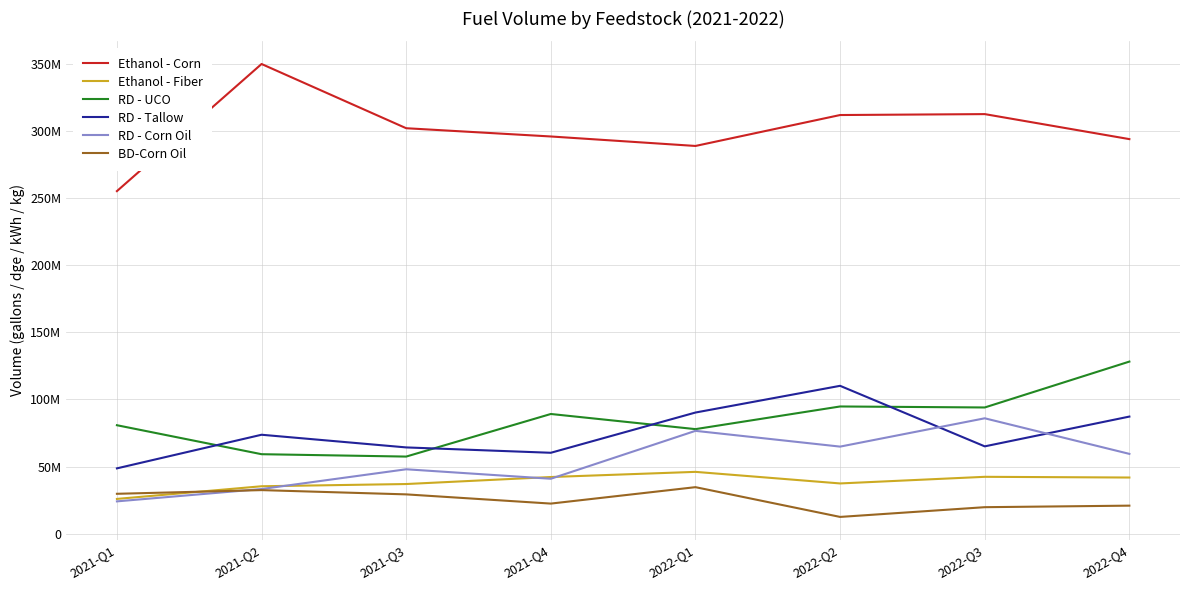

What is the sum of all RD - Tallow values?

599625976